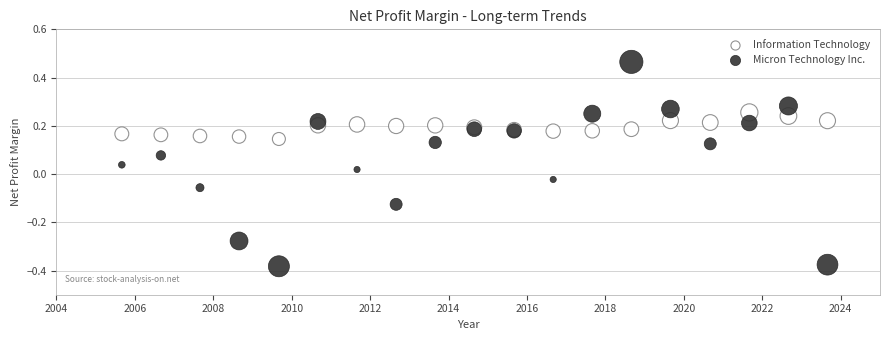

Which series contains the highest Y value?

Micron Technology Inc.